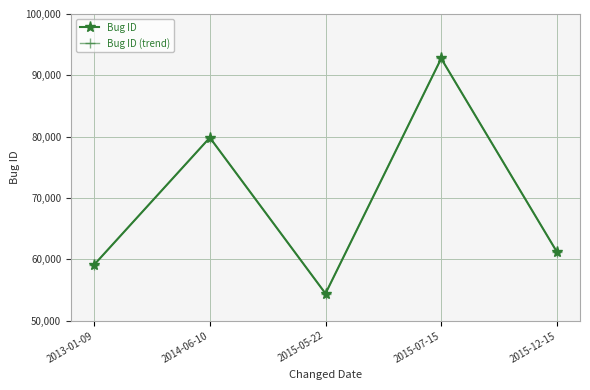

Does the chart have visible grid lines?

Yes